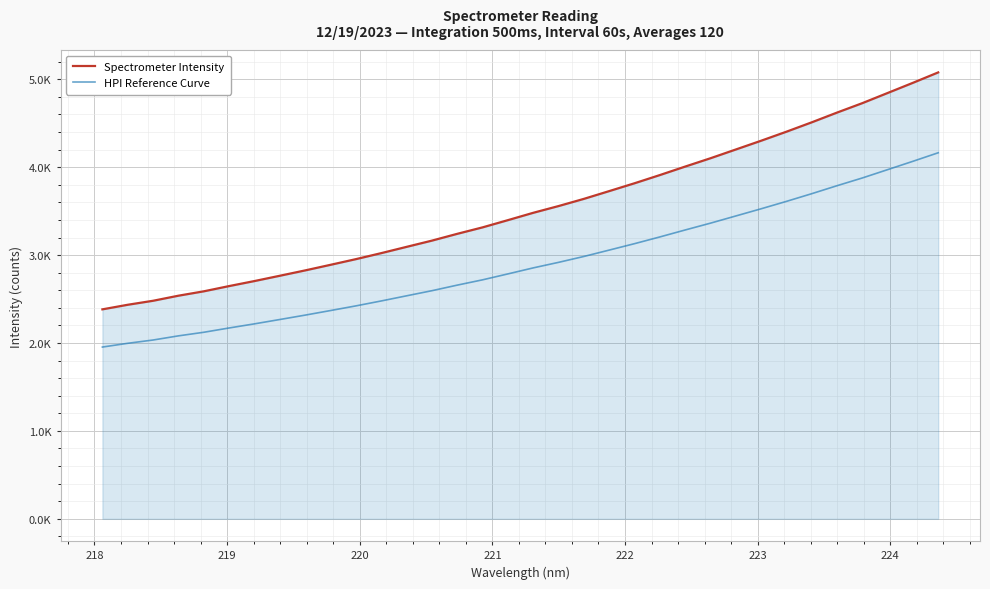

What are all the series names shown in the legend?

Spectrometer Intensity, HPI Reference Curve